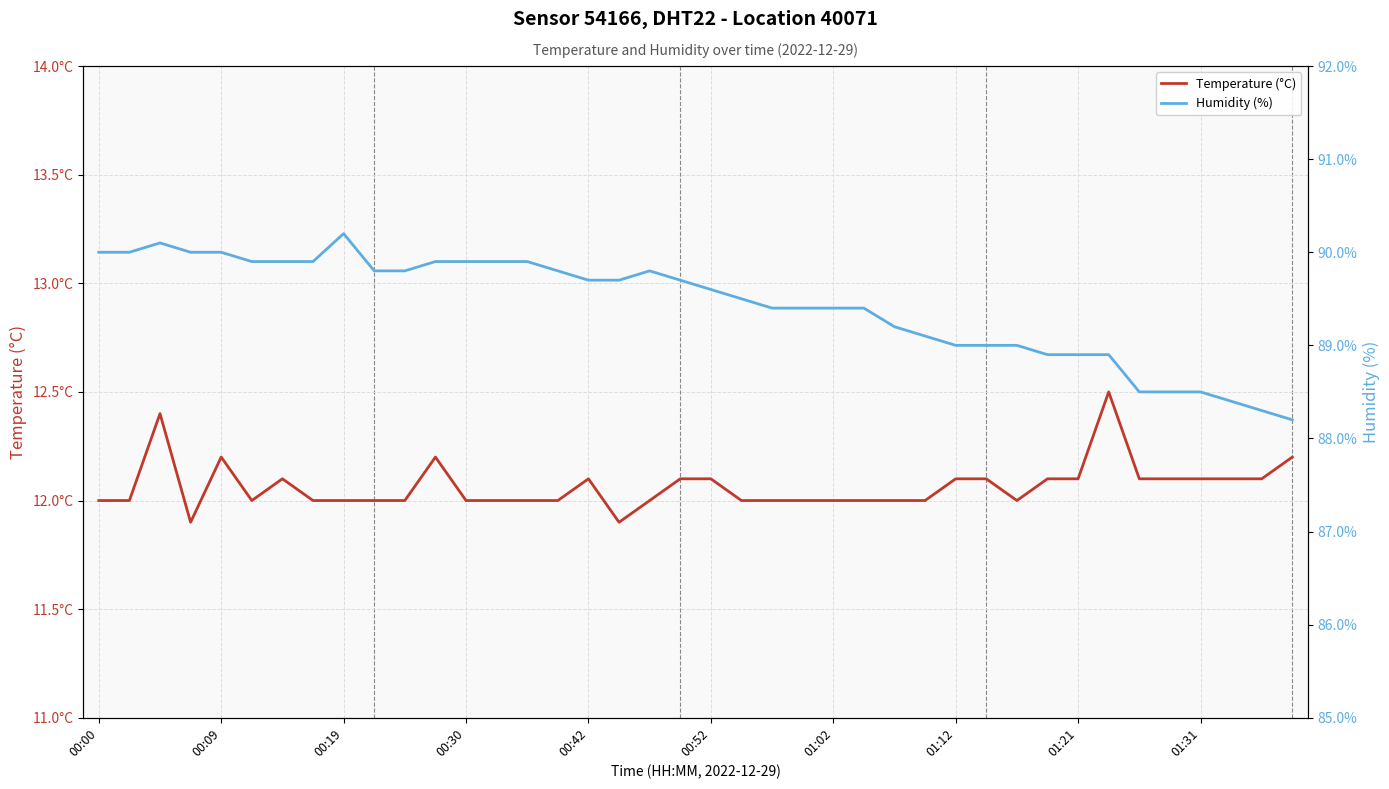

List the series in order of their overall mean, lowest first.

Temperature (°C), Humidity (%)